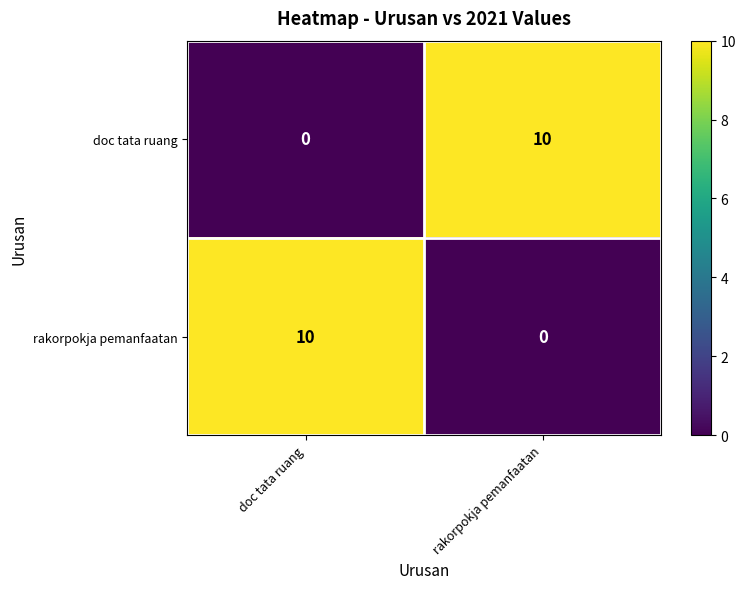

What is the approximate value of rakorpokja pemanfaatan at doc tata ruang?

10